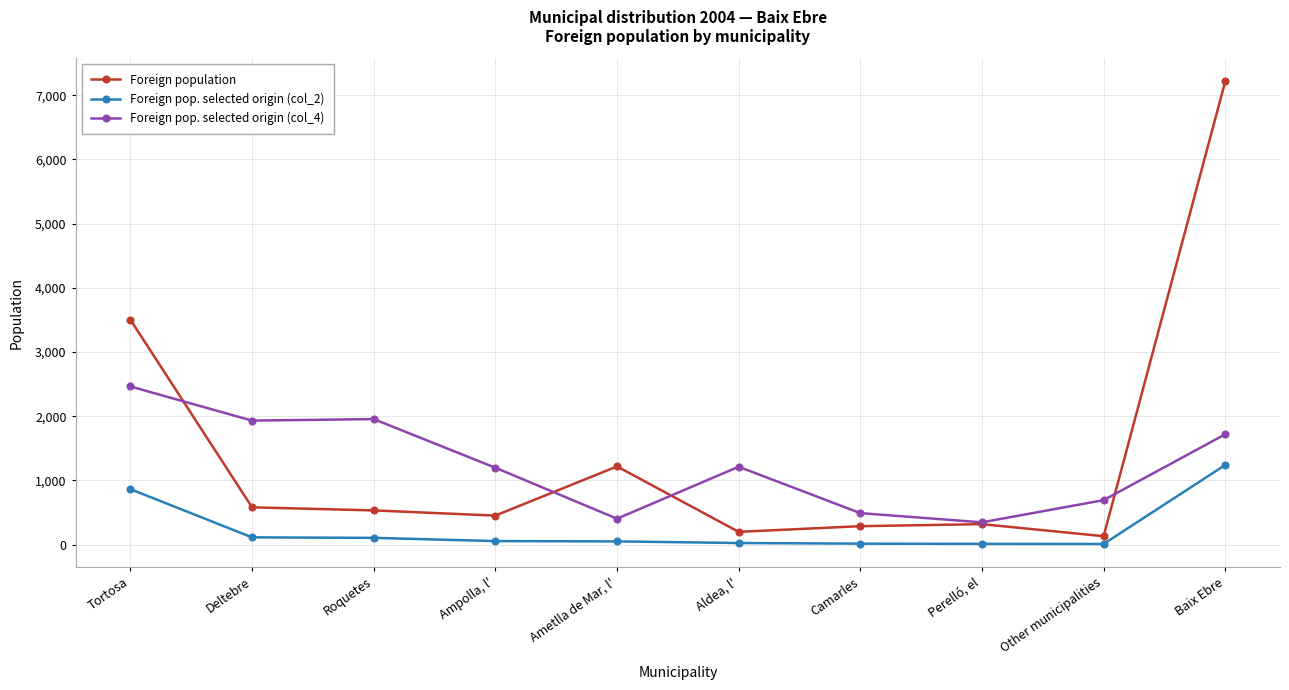

What is the sum of the Foreign pop. selected origin (col_4) values at Tortosa and Perelló, el?

2809